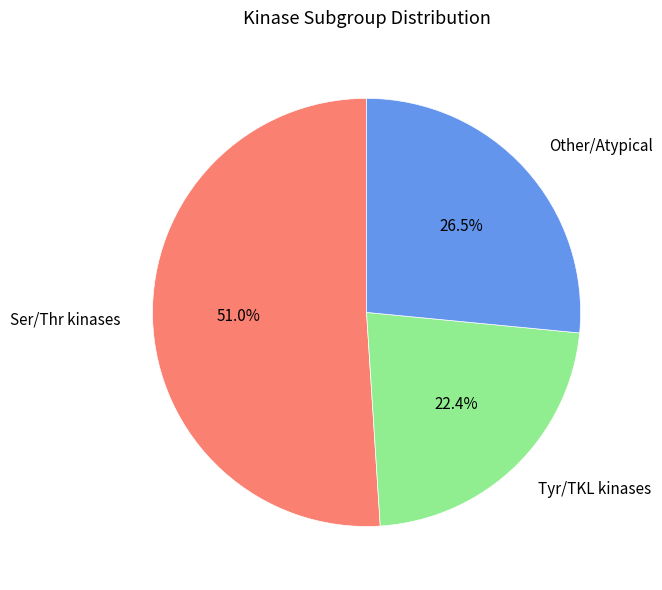

Rank the categories by value from lowest to highest.

Tyr/TKL kinases, Other/Atypical, Ser/Thr kinases